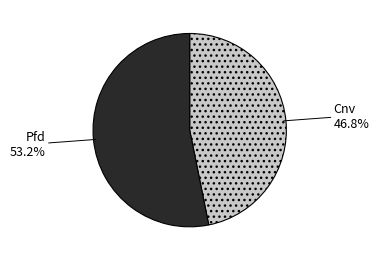

What percentage is the Cnv slice, to the nearest percent?

47%